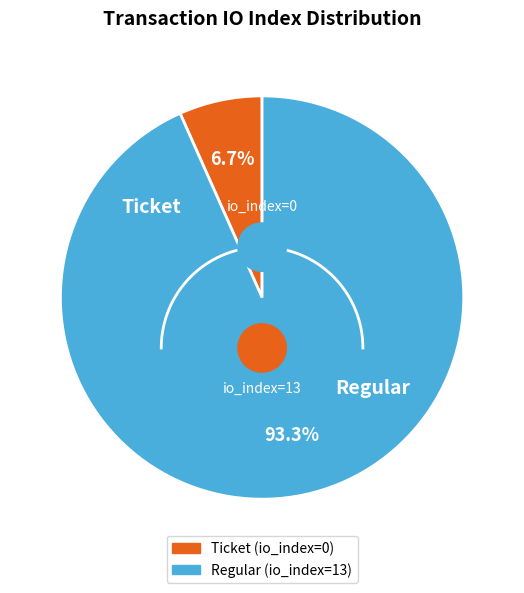

How many slices are in this pie chart?

2